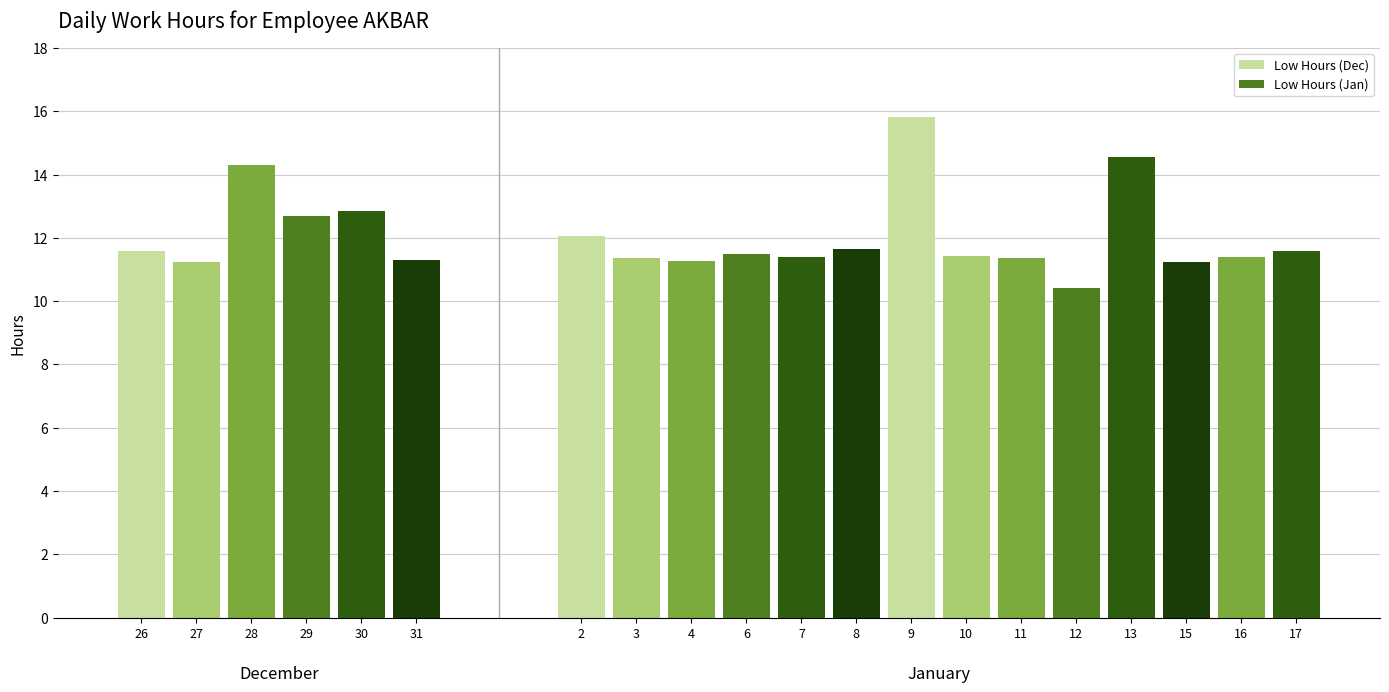

What position from the right is 17?

1